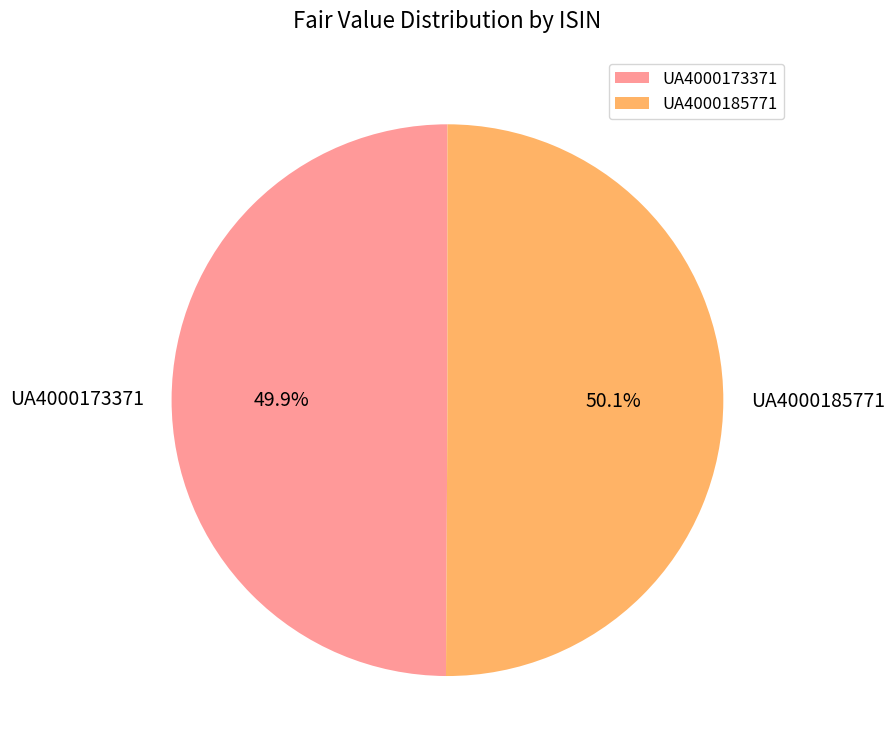

What is the ratio of the value at UA4000173371 to the value at UA4000185771?

1.0